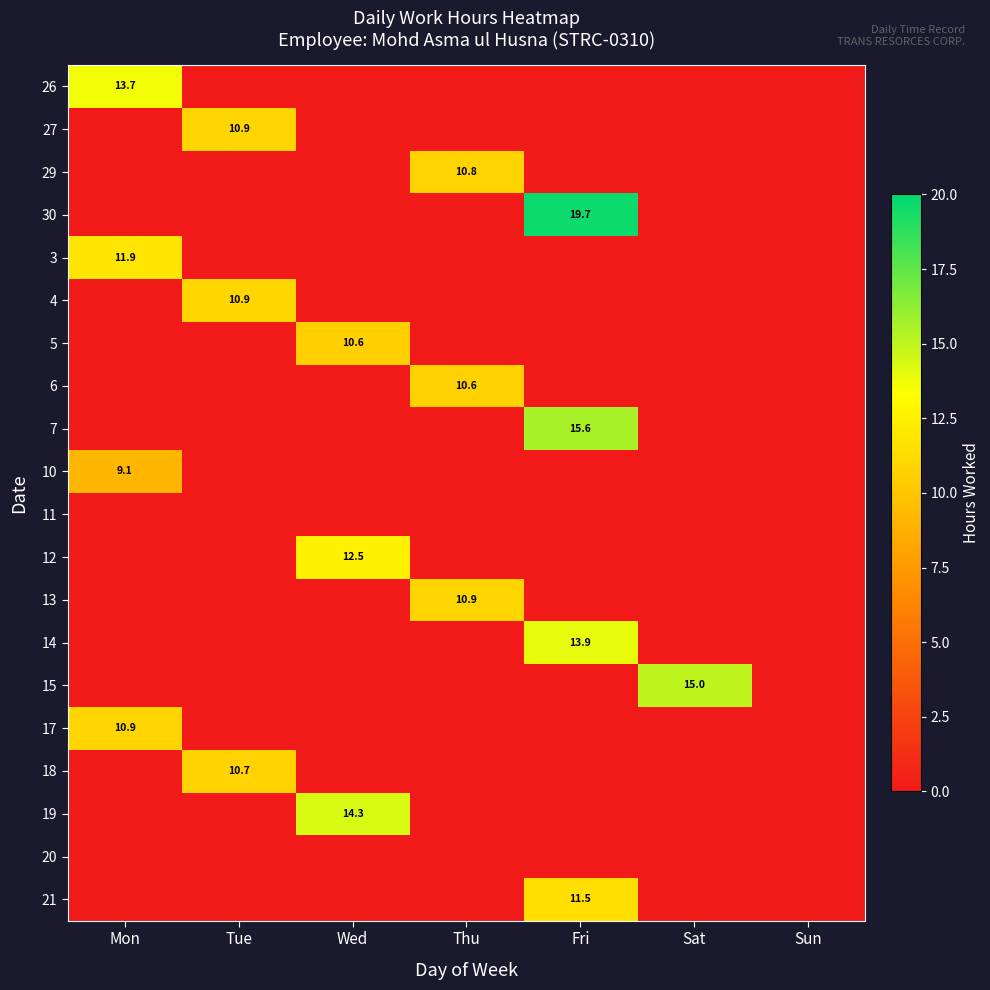

Between Tue and Fri, which is larger?

Tue